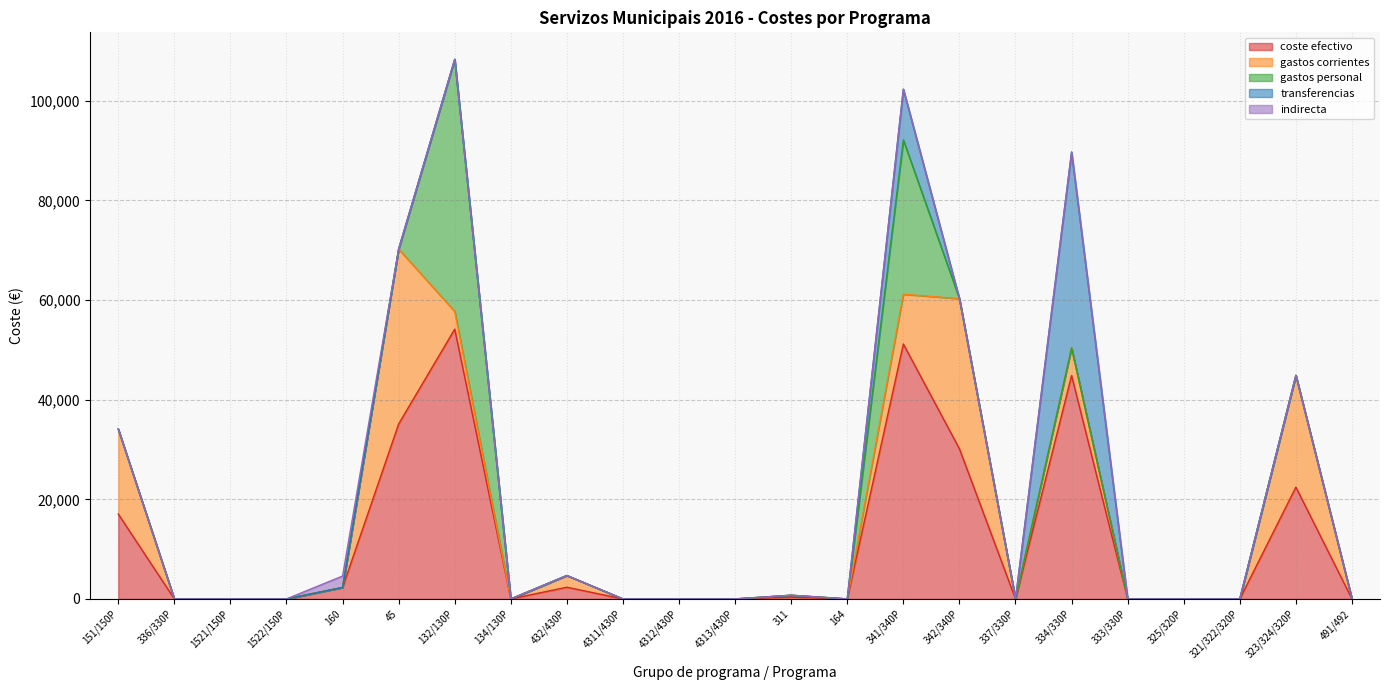

Reading left to right, what are all the values shown in this chart?

coste efectivo: 17049.9	0.0	0.0	0.0	2297.7	35119.1	54164.2	0.0	2350.0	0.0	0.0	0.0	367.8	0.0	51169.3	30137.8	0.0	44851.1	0.0	0.0	0.0	22439.9	0.0
gastos corrientes: 17049.9	0.0	0.0	0.0	0.0	35119.1	3545.4	0.0	2350.0	0.0	0.0	0.0	367.8	0.0	9996.2	30137.8	0.0	5534.5	0.0	0.0	0.0	22439.9	0.0
gastos personal: 0.0	0.0	0.0	0.0	0.0	0.0	50618.8	0.0	0.0	0.0	0.0	0.0	0.0	0.0	30973.1	0.0	0.0	0.0	0.0	0.0	0.0	0.0	0.0
transferencias: 0.0	0.0	0.0	0.0	0.0	0.0	0.0	0.0	0.0	0.0	0.0	0.0	0.0	0.0	10200.0	0.0	0.0	39316.6	0.0	0.0	0.0	0.0	0.0
indirecta: 0.0	0.0	0.0	0.0	2297.7	0.0	0.0	0.0	0.0	0.0	0.0	0.0	0.0	0.0	0.0	0.0	0.0	0.0	0.0	0.0	0.0	0.0	0.0